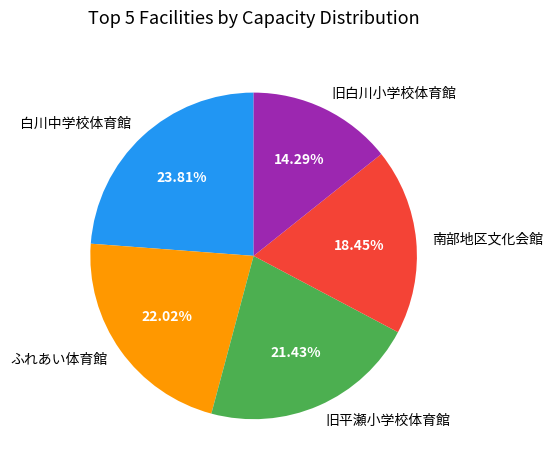

Which category has the smallest portion of the pie?

旧白川小学校体育館